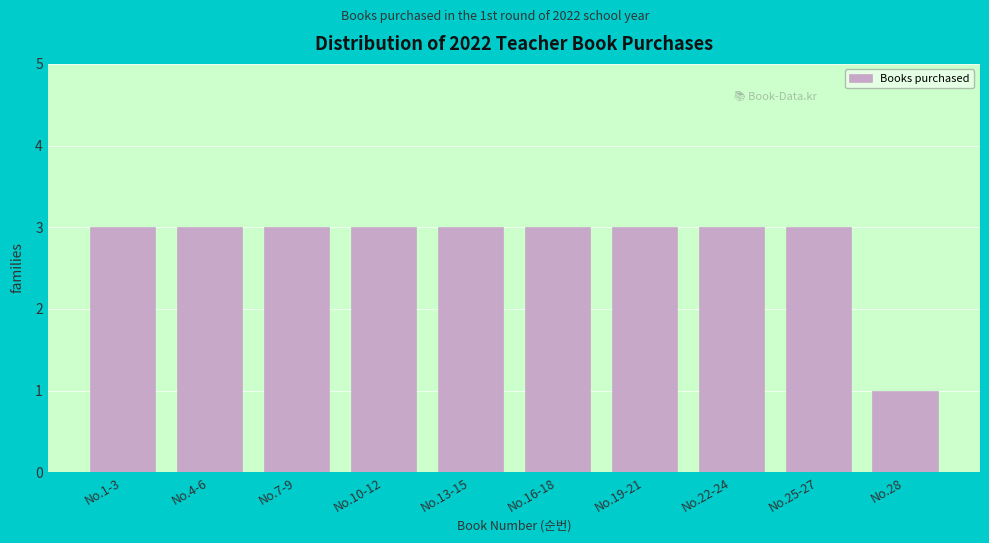

Reading right to left, list all the values displayed in this chart.

No.28=1	No.25-27=3	No.22-24=3	No.19-21=3	No.16-18=3	No.13-15=3	No.10-12=3	No.7-9=3	No.4-6=3	No.1-3=3